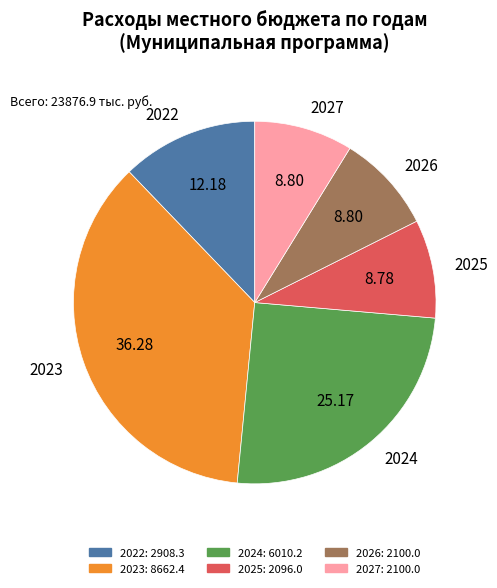

Which category has the biggest portion of the pie?

2023